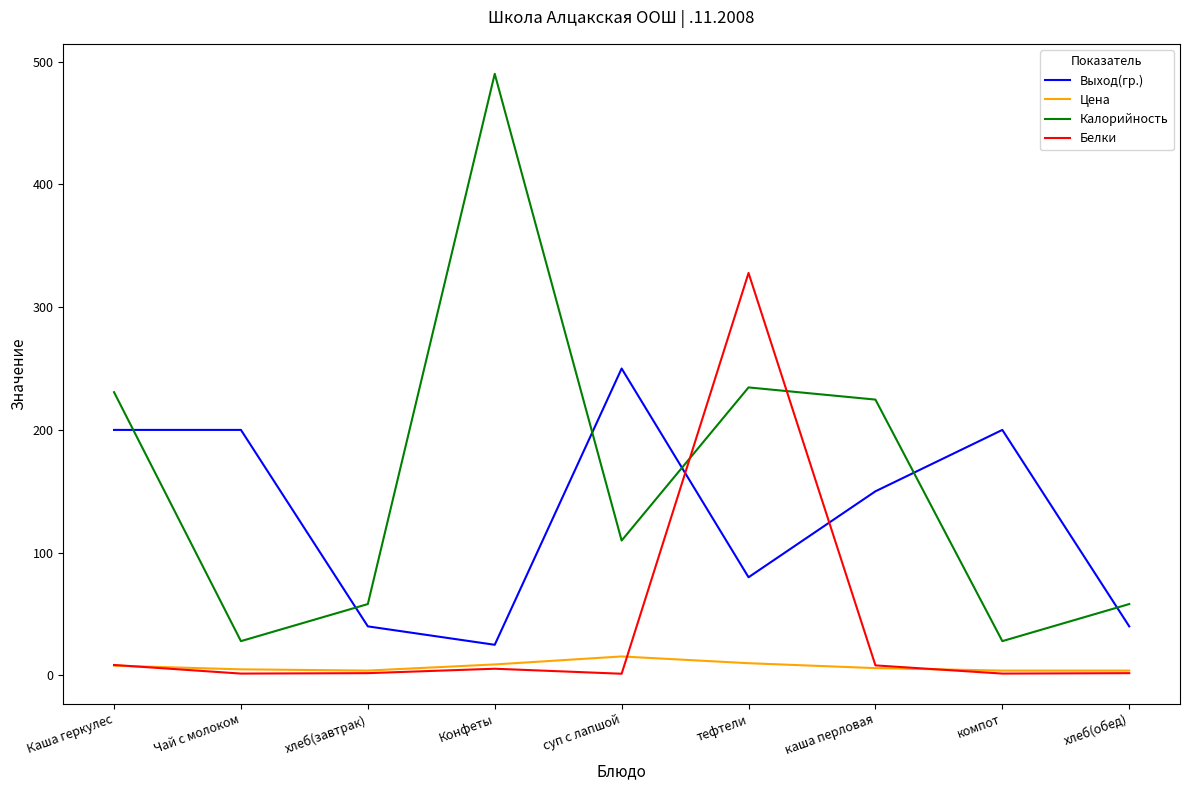

In Выход(гр.), how many points are lower than both neighbors (excluding endpoints)?

2